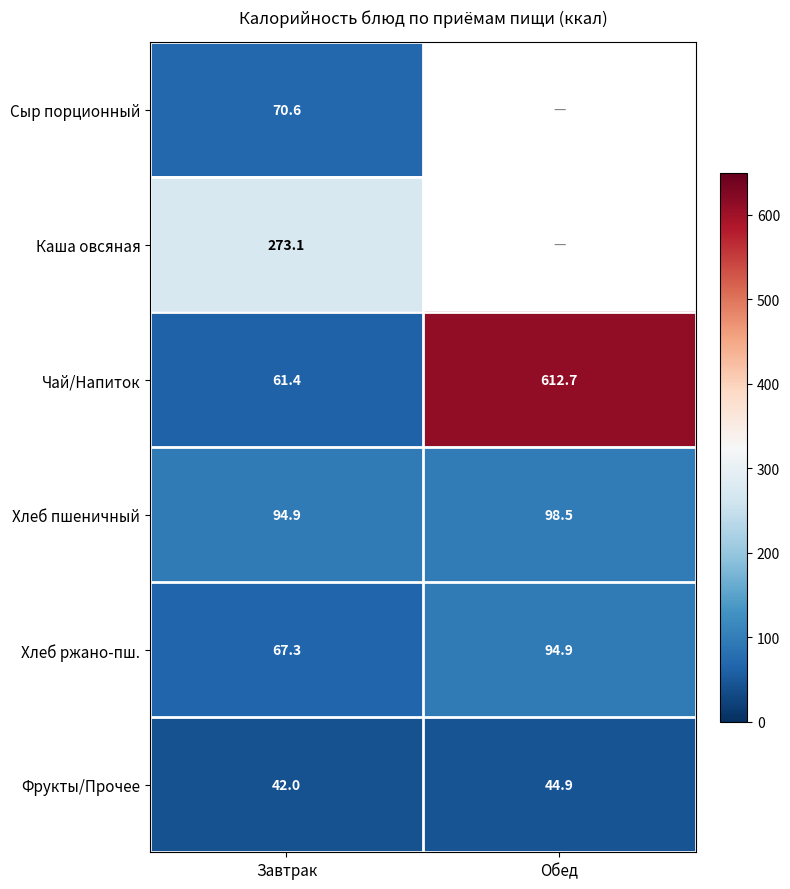

Count the number of categories in the chart.

2